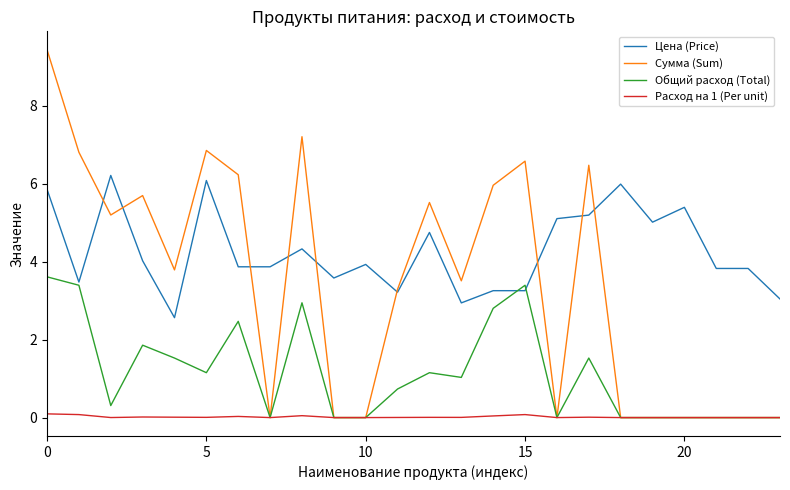

List the series in order of their overall mean, lowest first.

Расход на 1 (Per unit), Общий расход (Total), Сумма (Sum), Цена (Price)